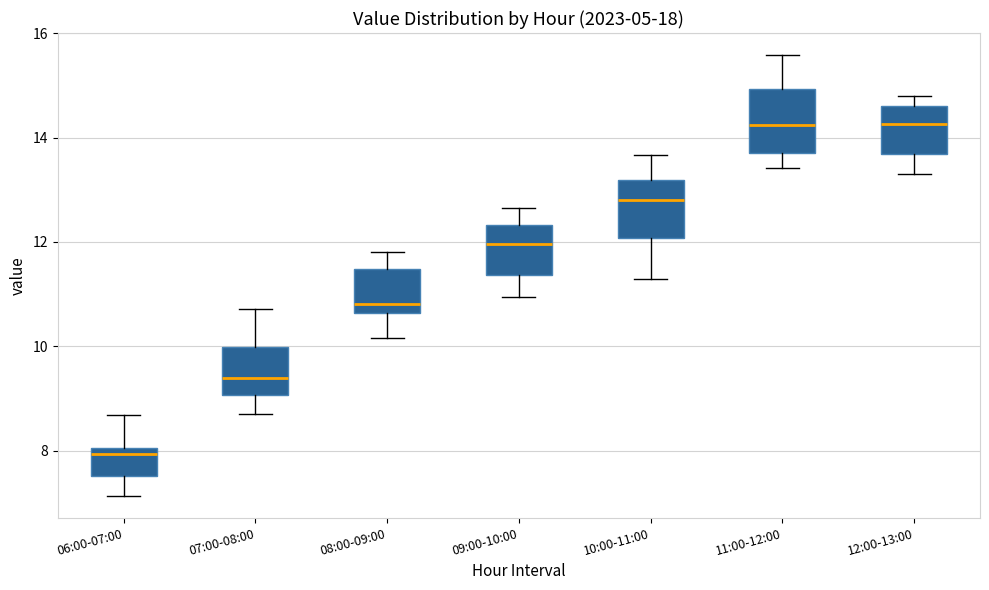

Which box has the lowest median line?

06:00-07:00